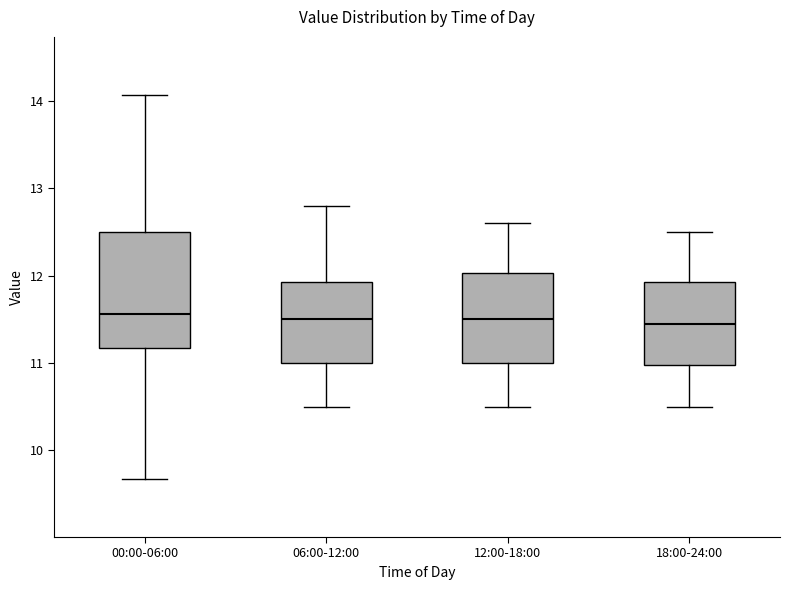

Where does the lower whisker of the box for 06:00-12:00 end on the y-axis? The values are not printed on the chart, so give them approximately, as read against the axis.

10.5